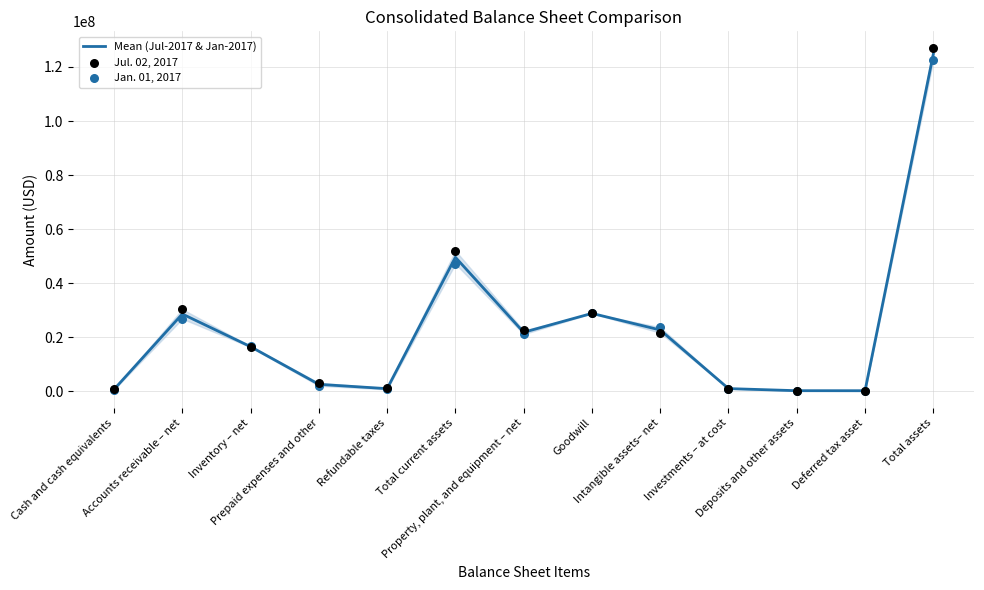

Which series has the largest total across all categories?

Jul. 02, 2017